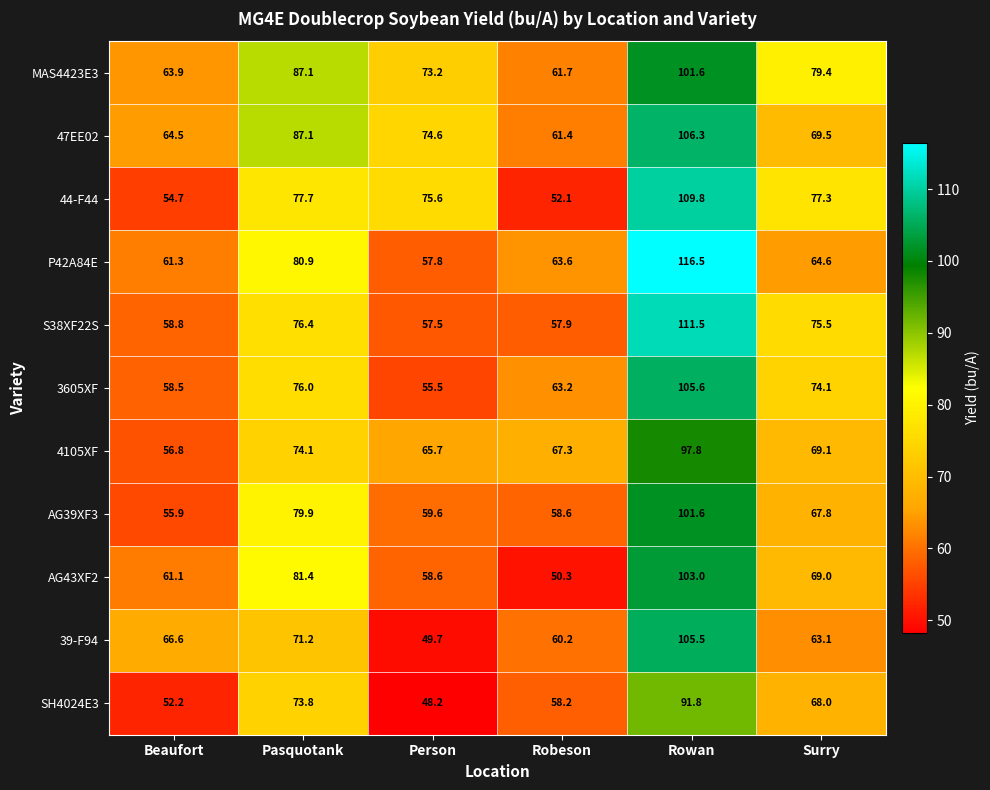

Which series changed the most between Person and Robeson?

44-F44